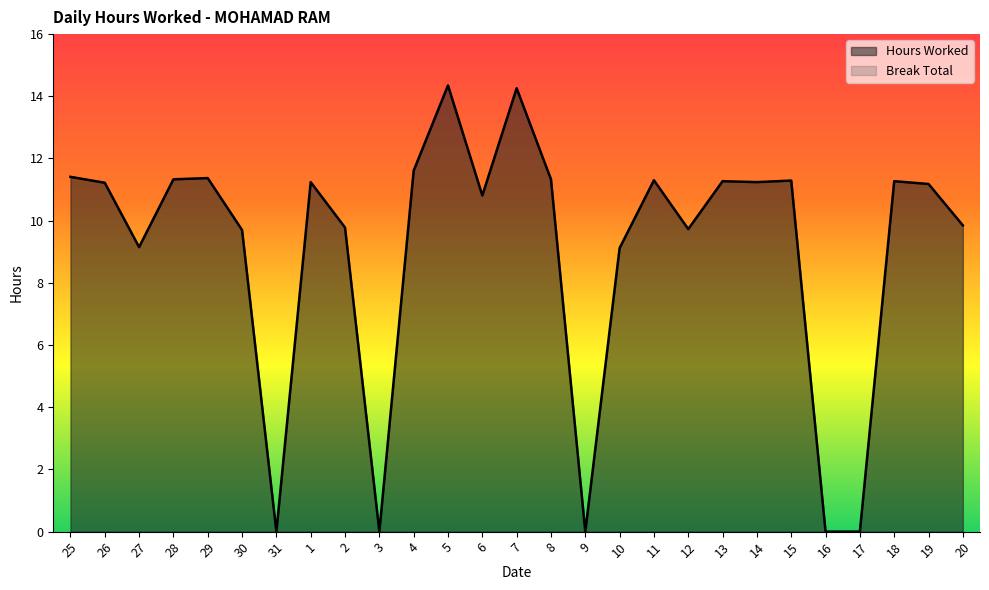

How many data points does each series have?

27